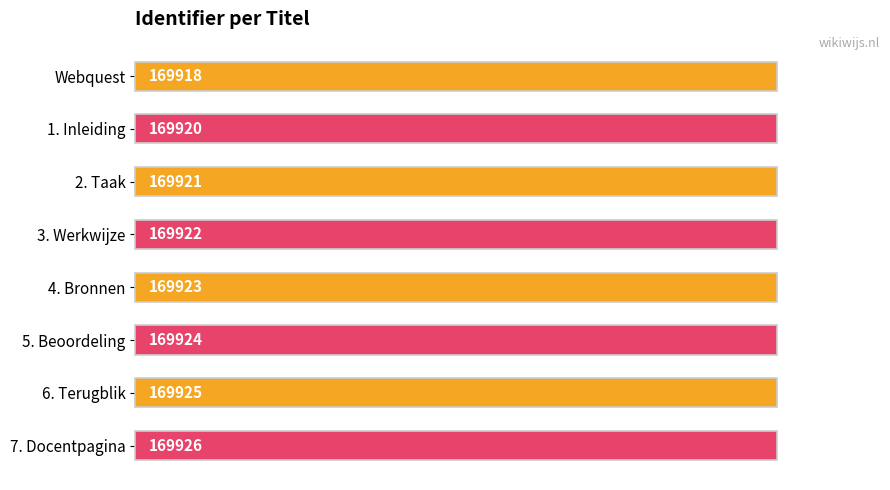

Are the bars horizontal?

Yes